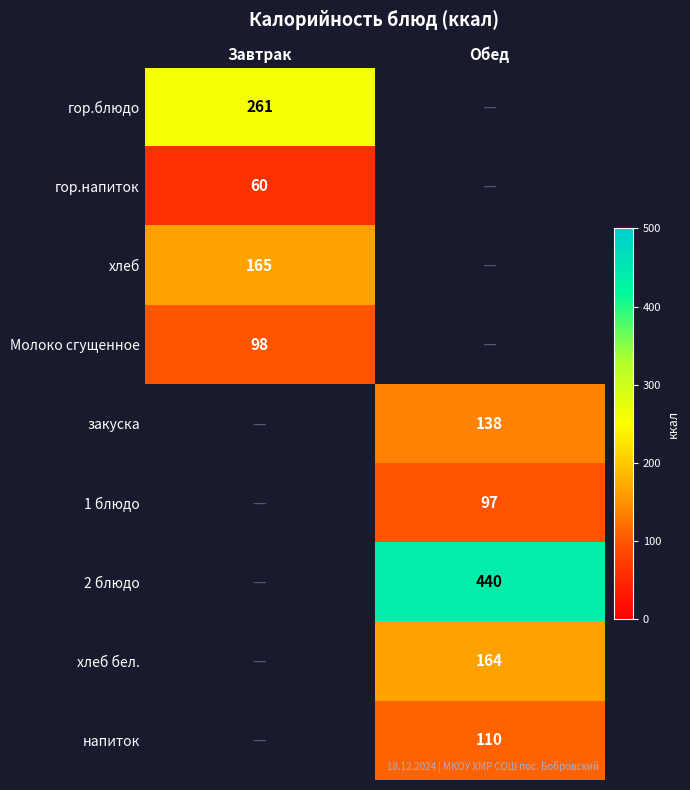

The value of напиток at Обед is 110. True or false?

True